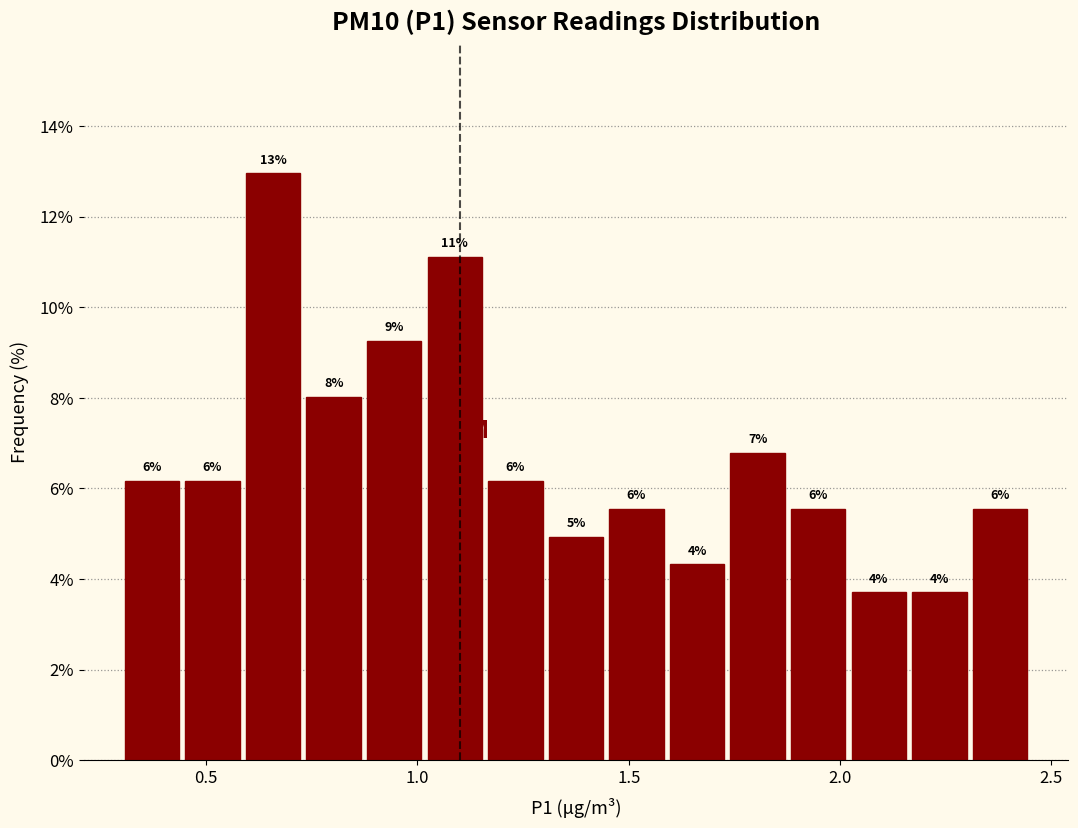

Around what value on the x-axis is the tallest bar? Give the approximate position of its centre, as read against the axis.

0.65